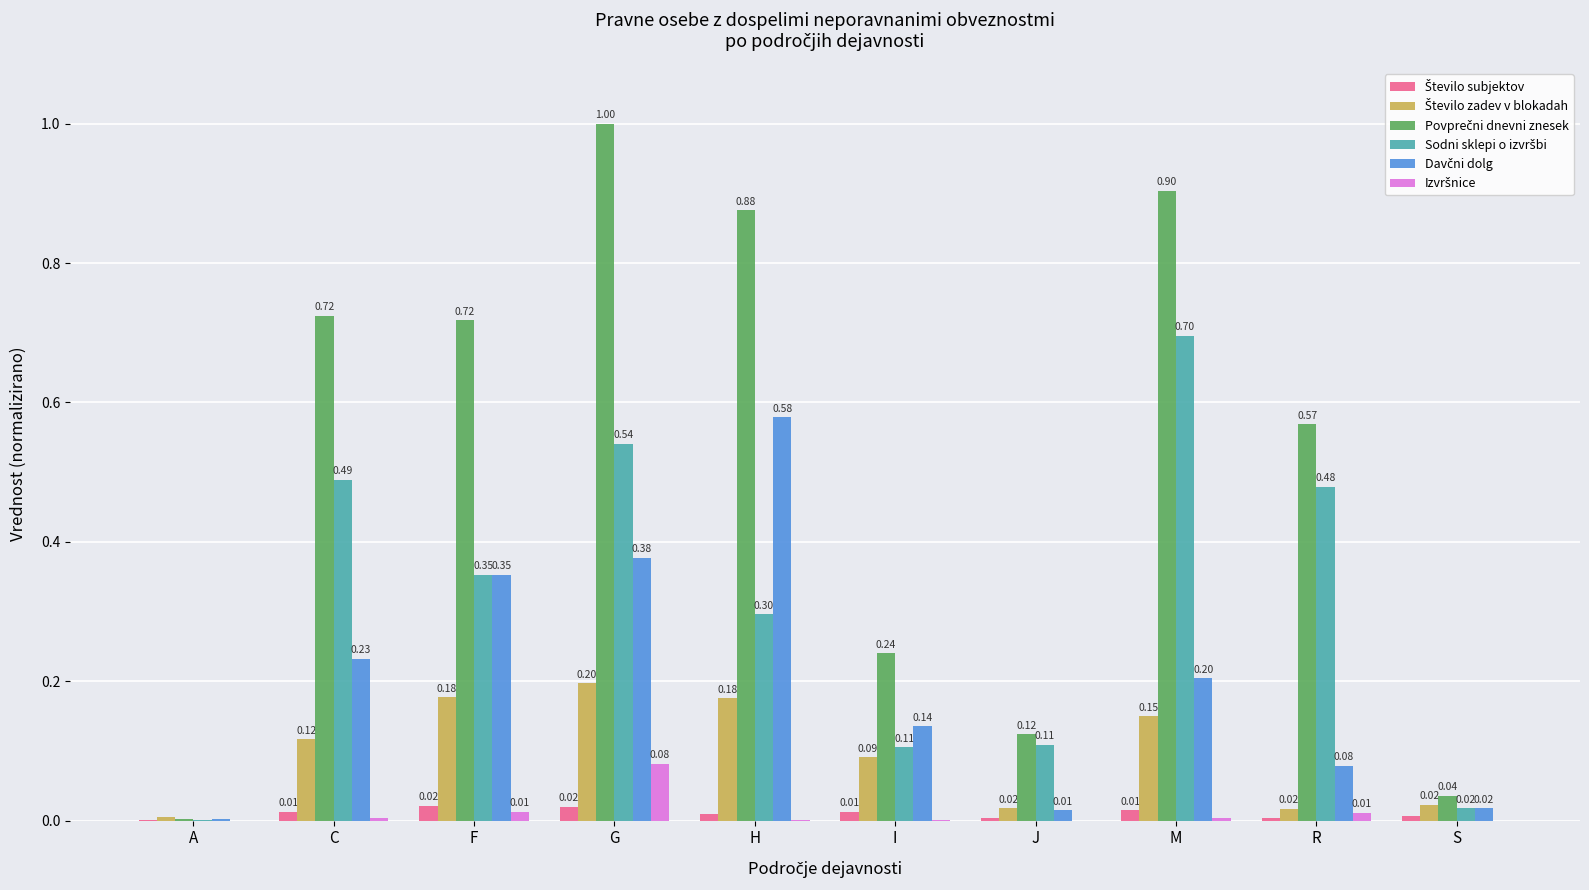

How many distinct data groups are displayed?

6